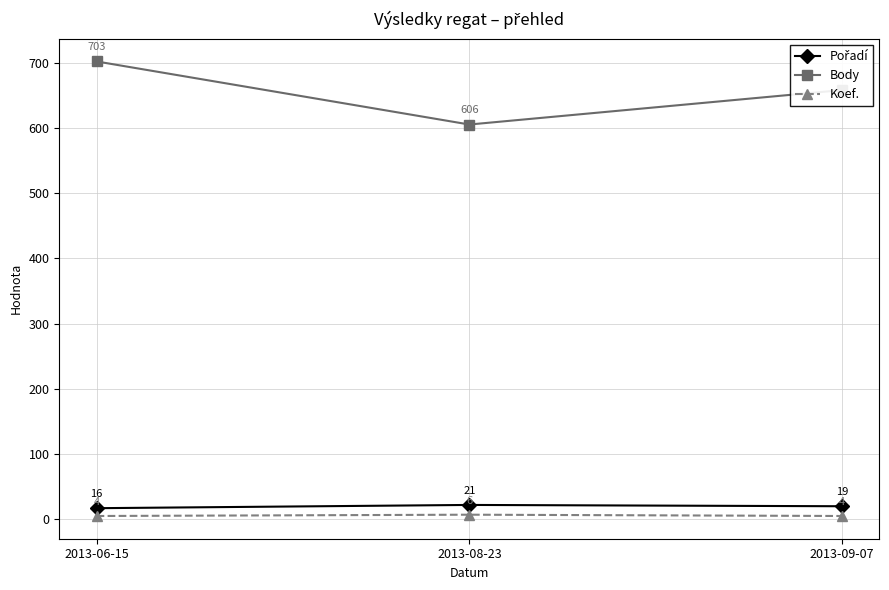

What is the difference between the Koef. values at 2013-08-23 and 2013-09-07?

2